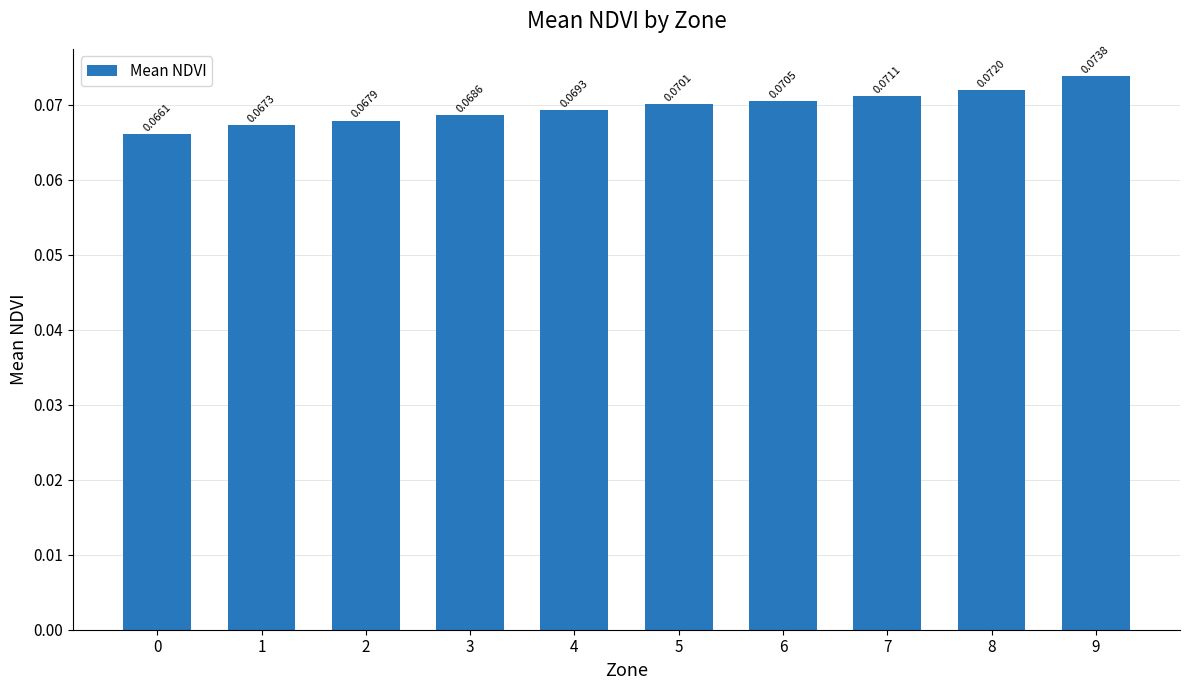

Which has a higher value, 3 or 7?

7